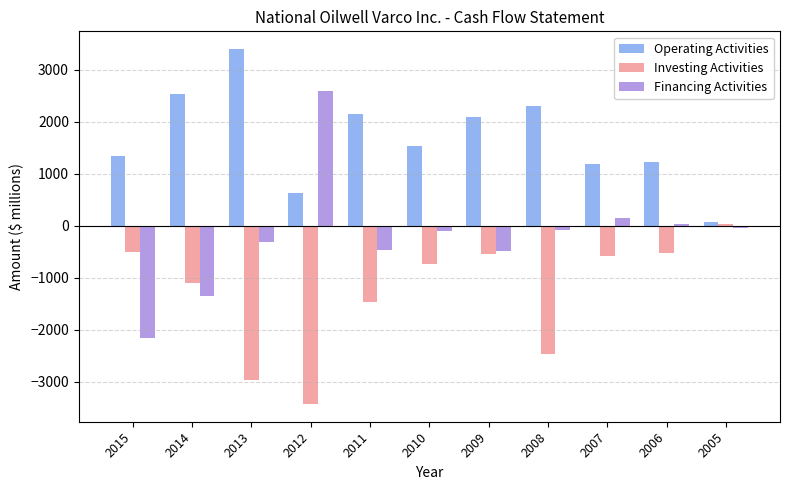

At which category does the chart reach its peak across all series?

2013